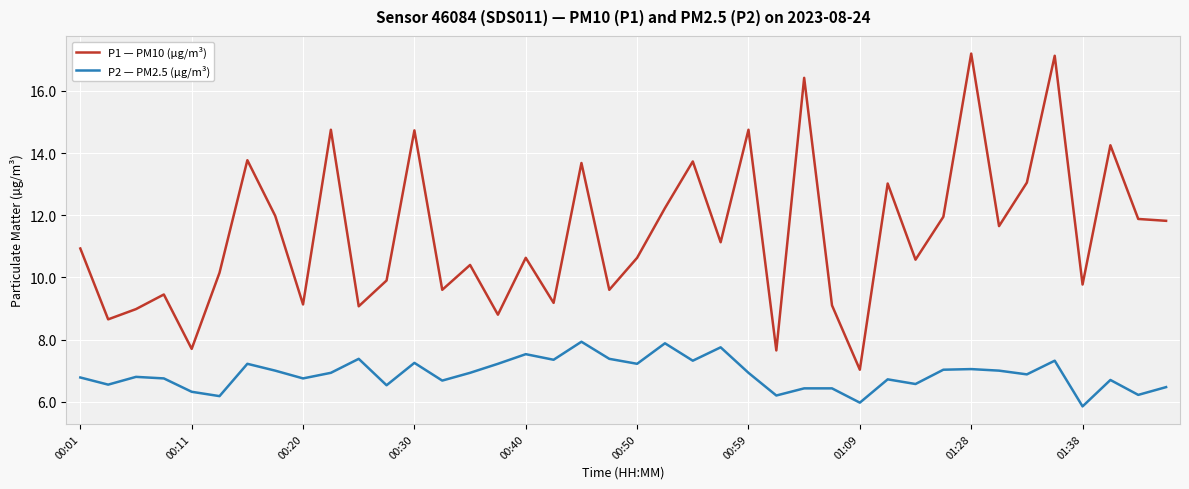

What is the difference between the maximum and minimum values in the P1 — PM10 (µg/m³) series?

10.2